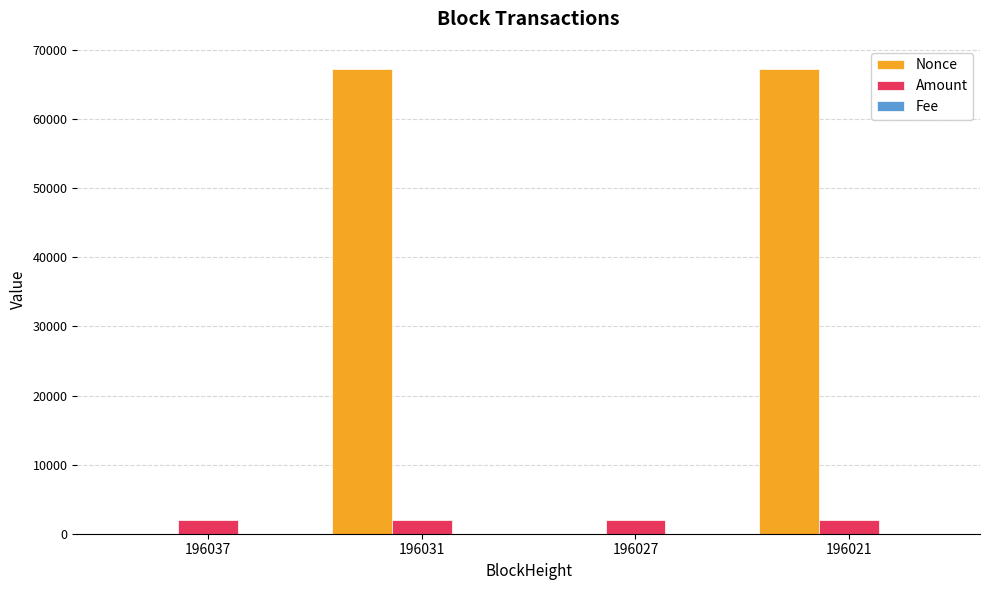

What is the greatest value displayed?

67243.0